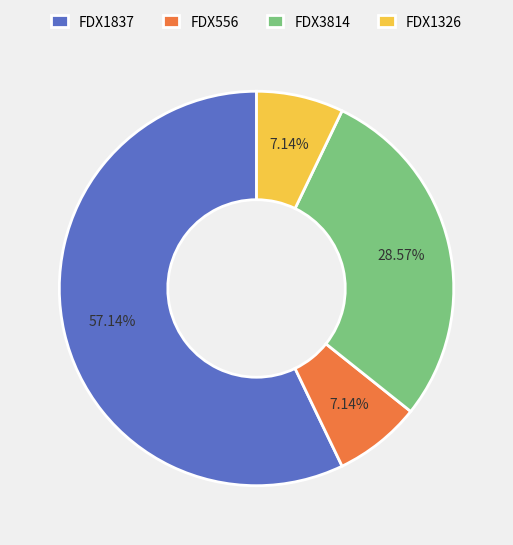

What is the ratio of the value at FDX1837 to the value at FDX1326?

8.0